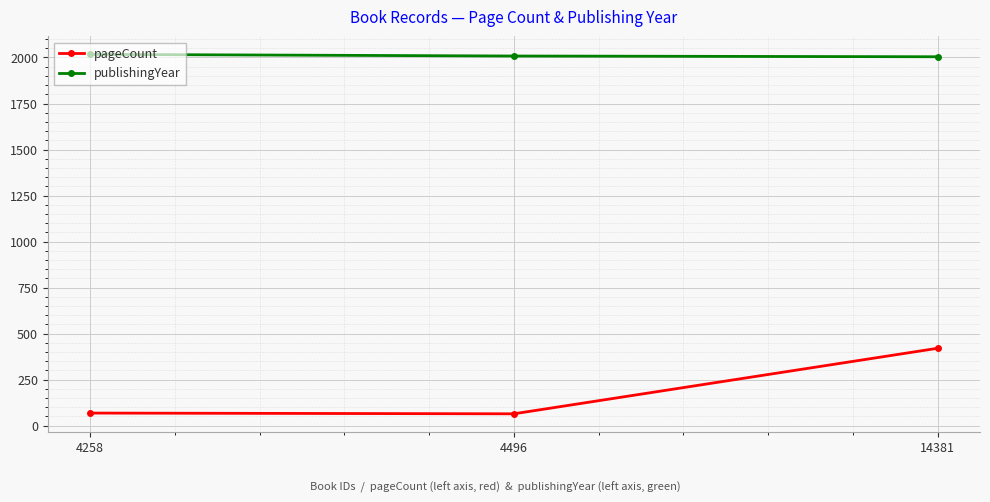

What is the sum of all pageCount values?

552